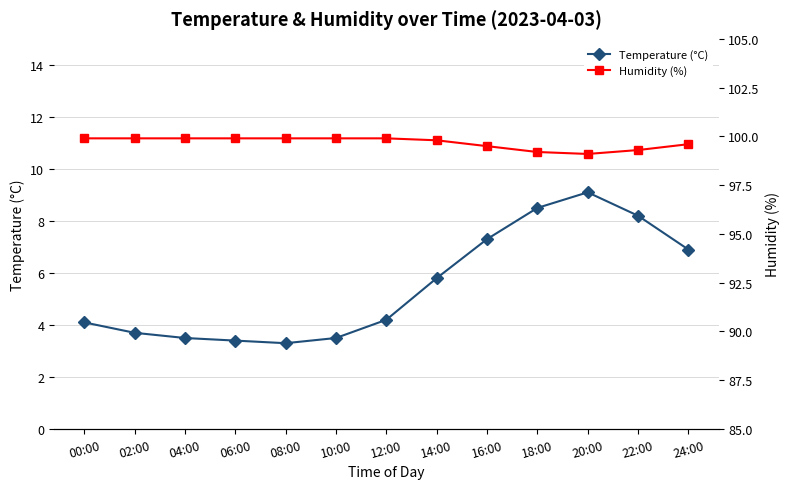

Rank the categories by Temperature (°C) value from lowest to highest.

08:00, 06:00, 04:00, 10:00, 02:00, 00:00, 12:00, 14:00, 24:00, 16:00, 22:00, 18:00, 20:00